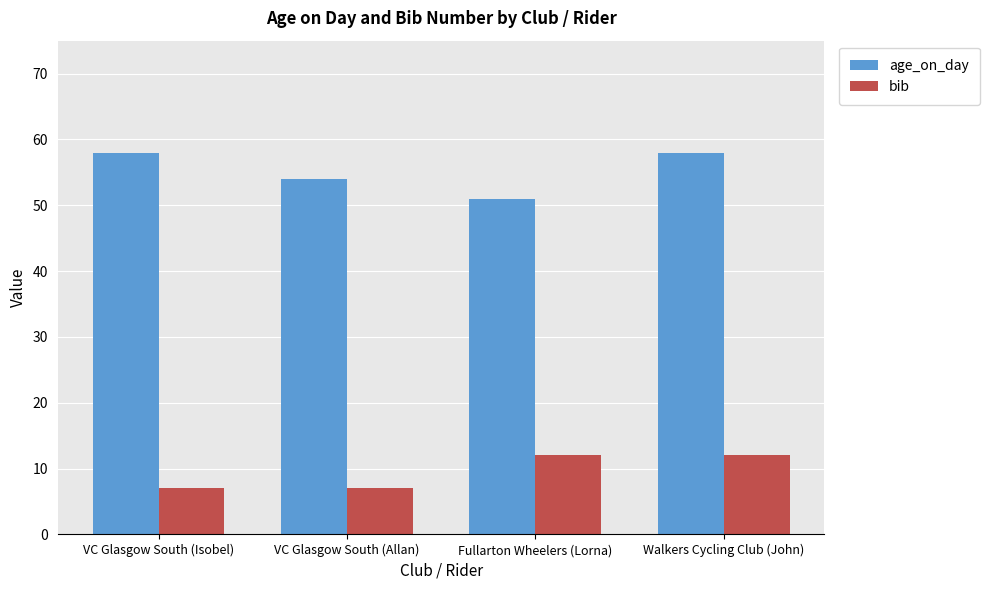

List the series in order of their overall mean, lowest first.

bib, age_on_day